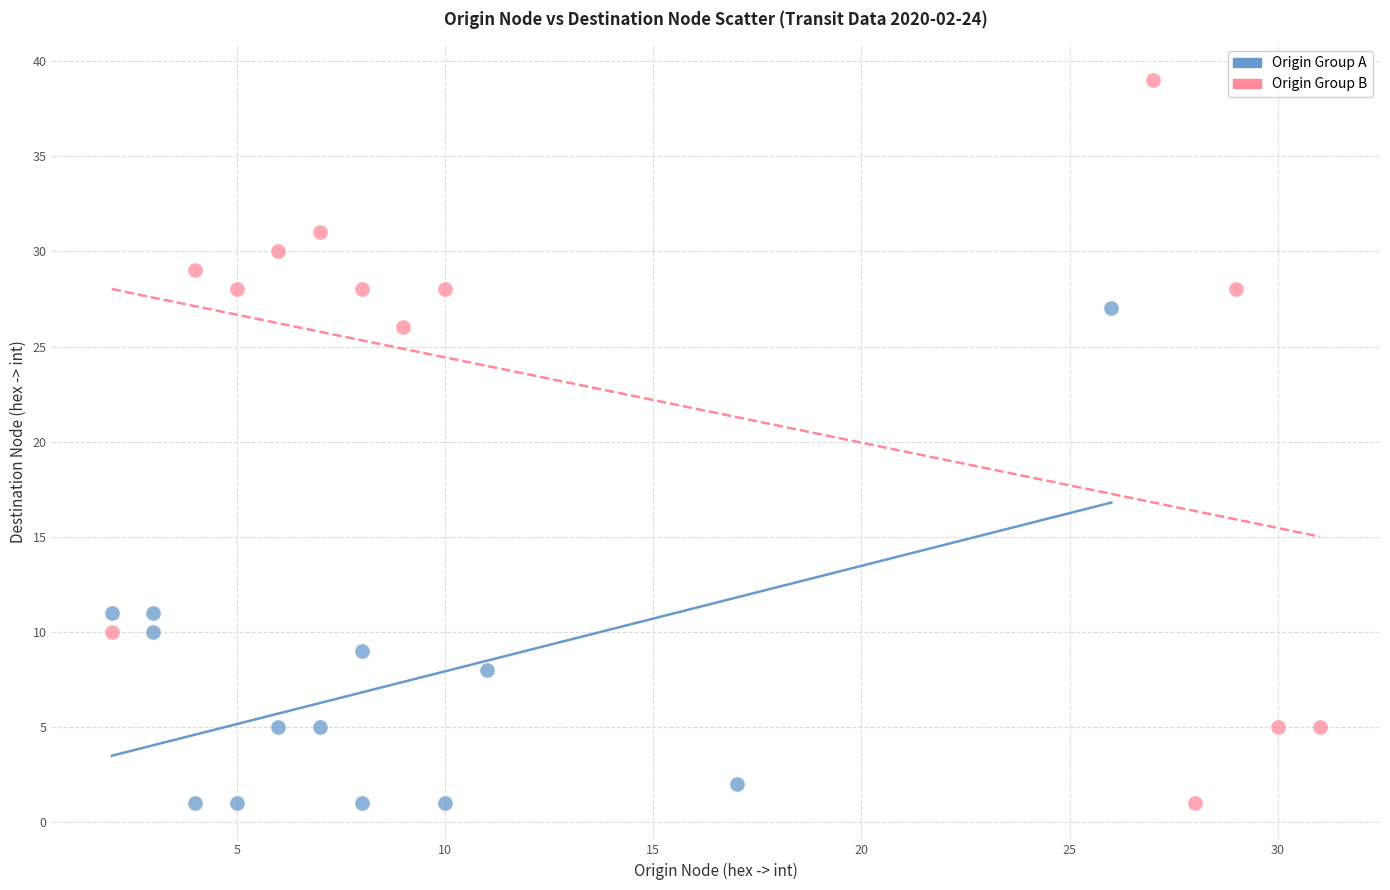

What are all the series names shown in the legend?

Origin Group A, Origin Group B